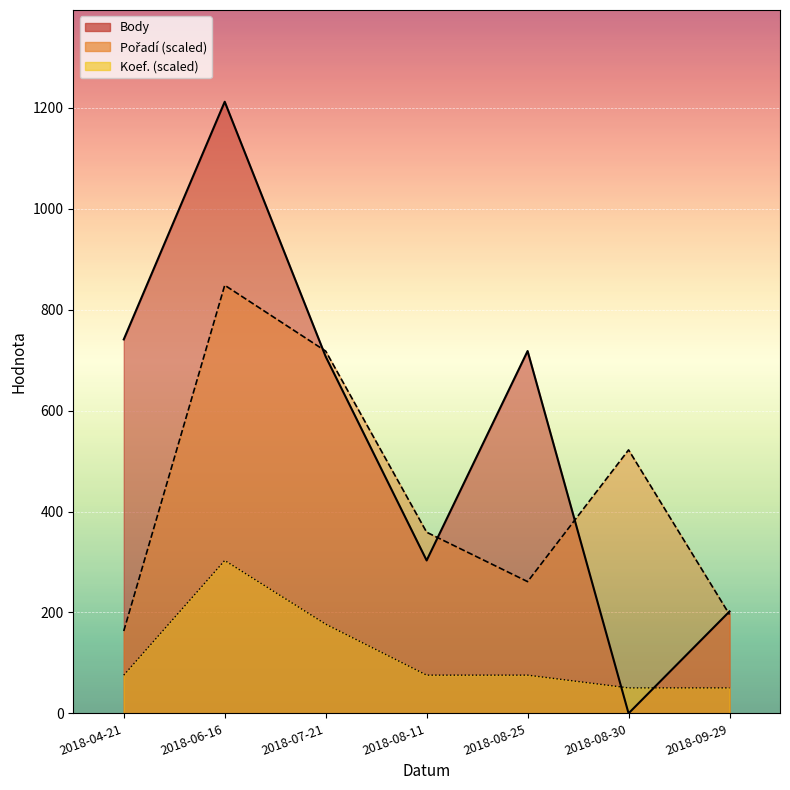

Is the value of Koef. at 2018-08-30 greater than the value of Body at 2018-08-11?

No